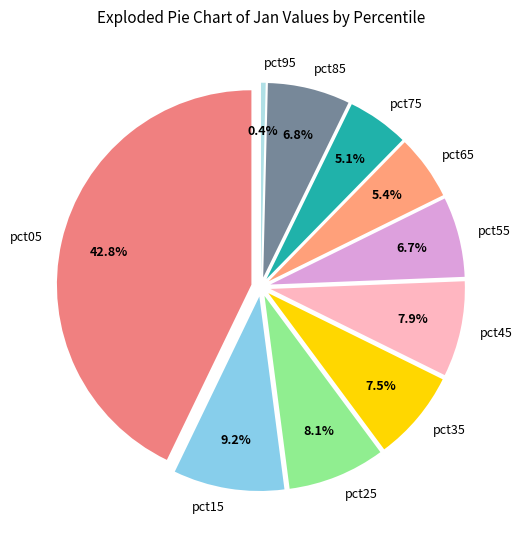

How much of the chart is everything except pct35?

92.5%